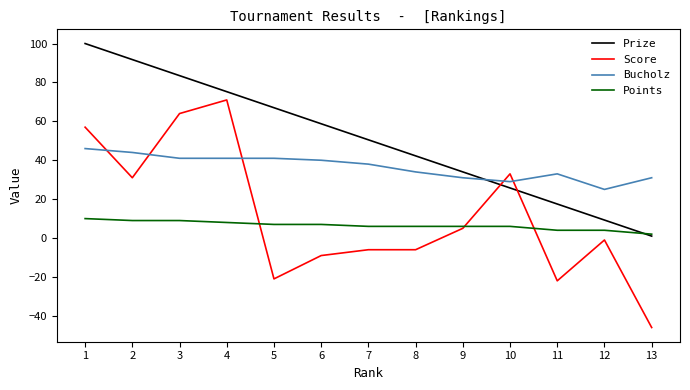

What is the average value of the Bucholz series?

36.5